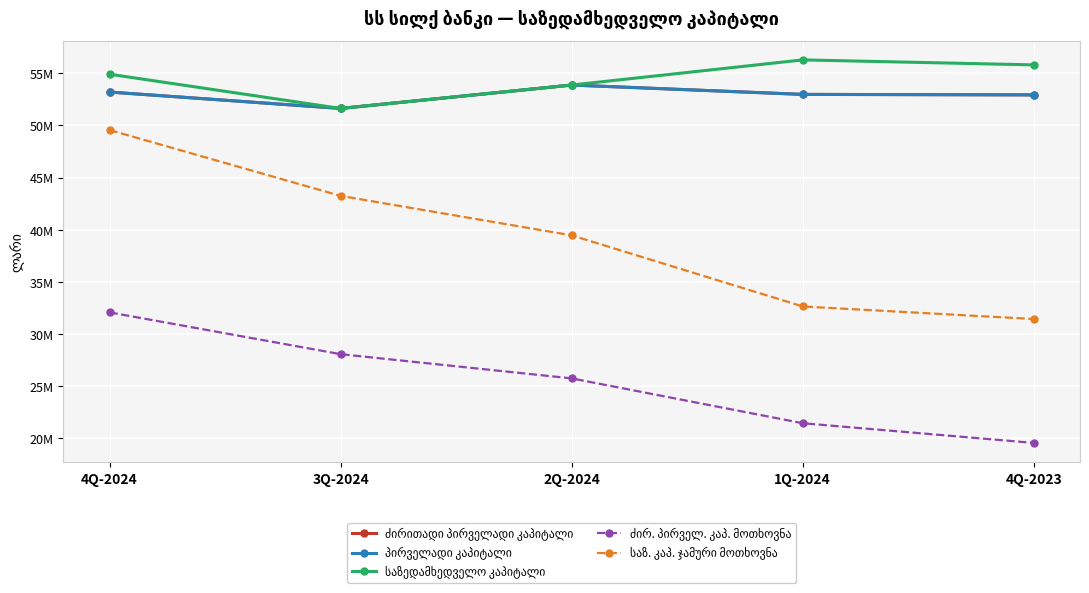

Rank the series by their maximum value, from highest to lowest.

საზედამხედველო კაპიტალი, ძირითადი პირველადი კაპიტალი, პირველადი კაპიტალი, საზ. კაპ. ჯამური მოთხოვნა, ძირ. პირველ. კაპ. მოთხოვნა